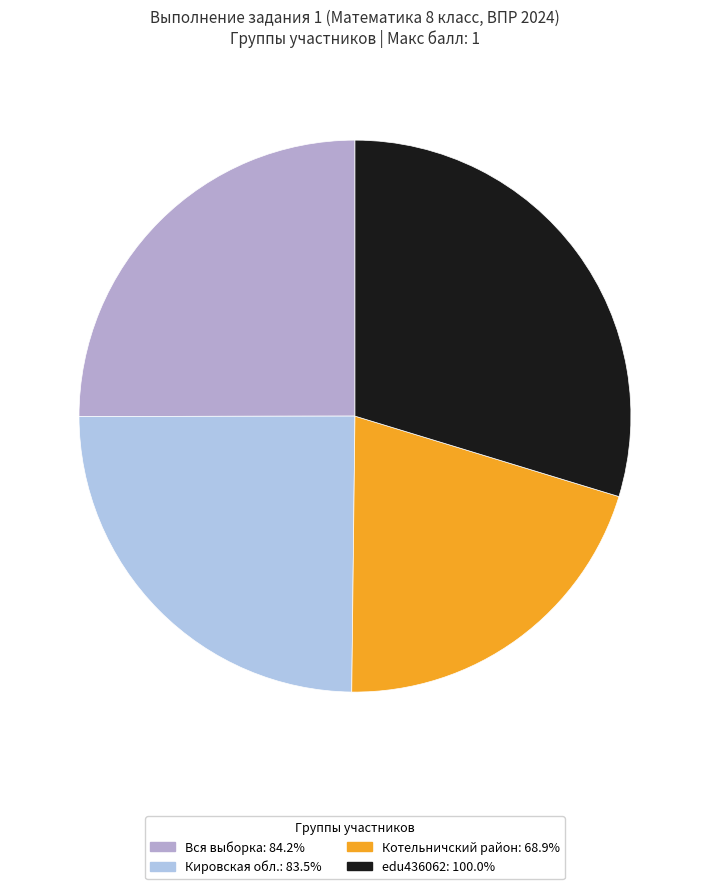

True or false: edu436062 accounts for 19% of the total.

False